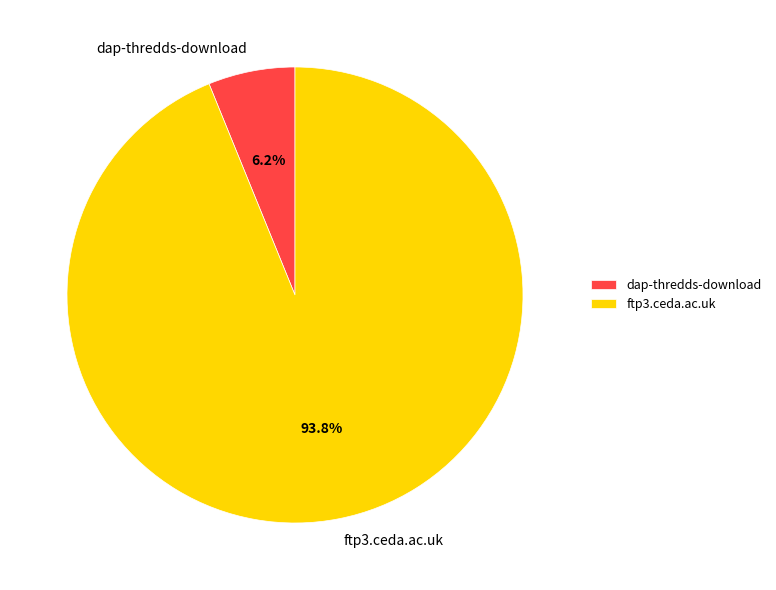

What percentage is the ftp3.ceda.ac.uk slice, to the nearest percent?

94%